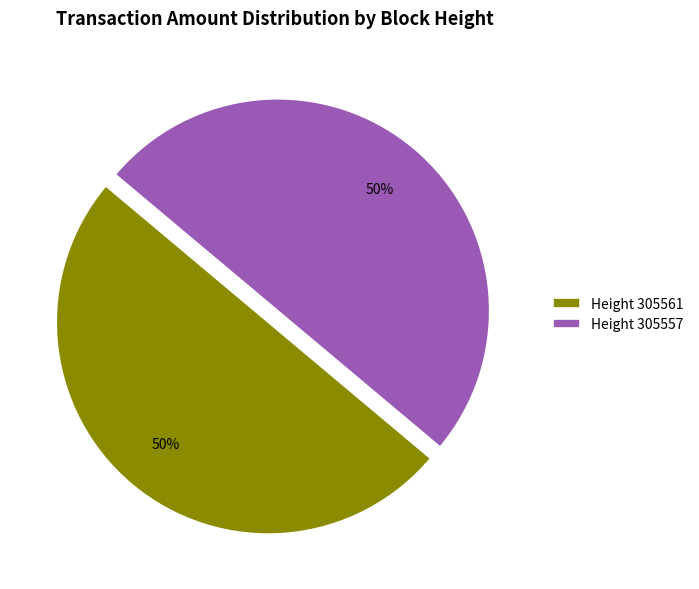

The Height 305557 slice represents 39% of the pie. True or false?

False